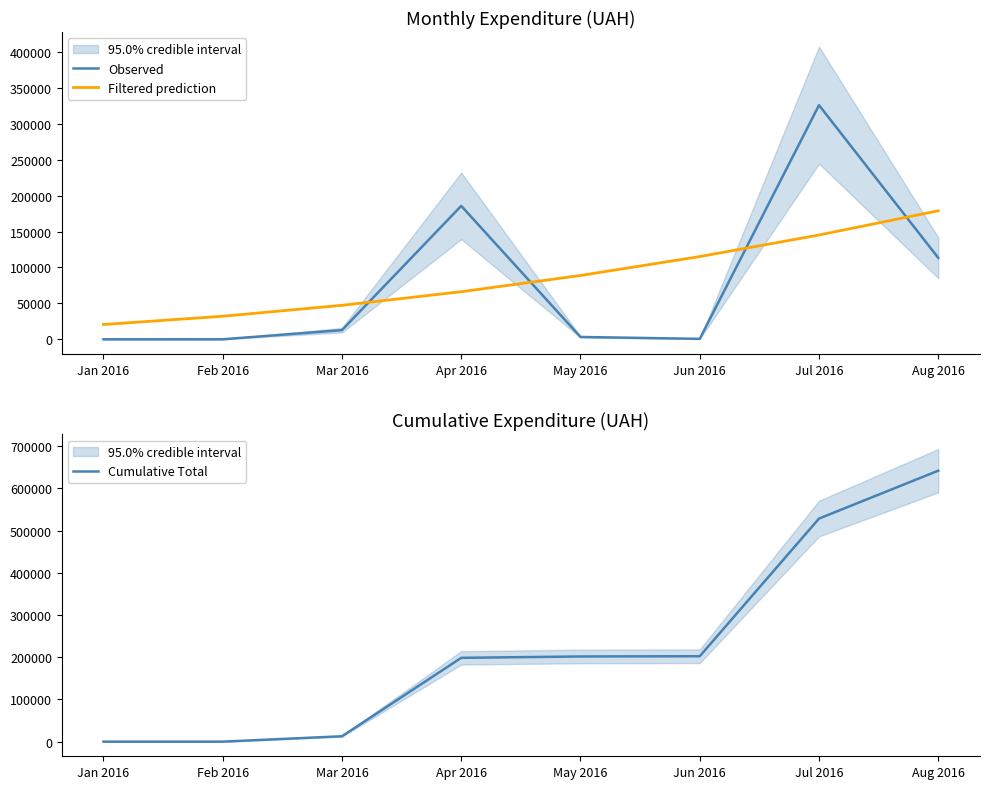

True or false: Observed has more than 0 interior local peaks.

True